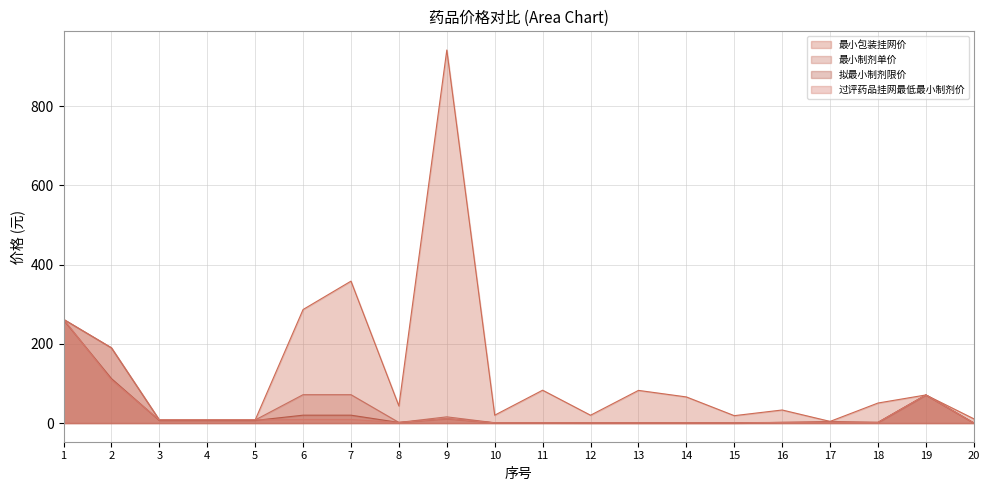

Between 15 and 20, which series saw the biggest shift?

最小包装挂网价